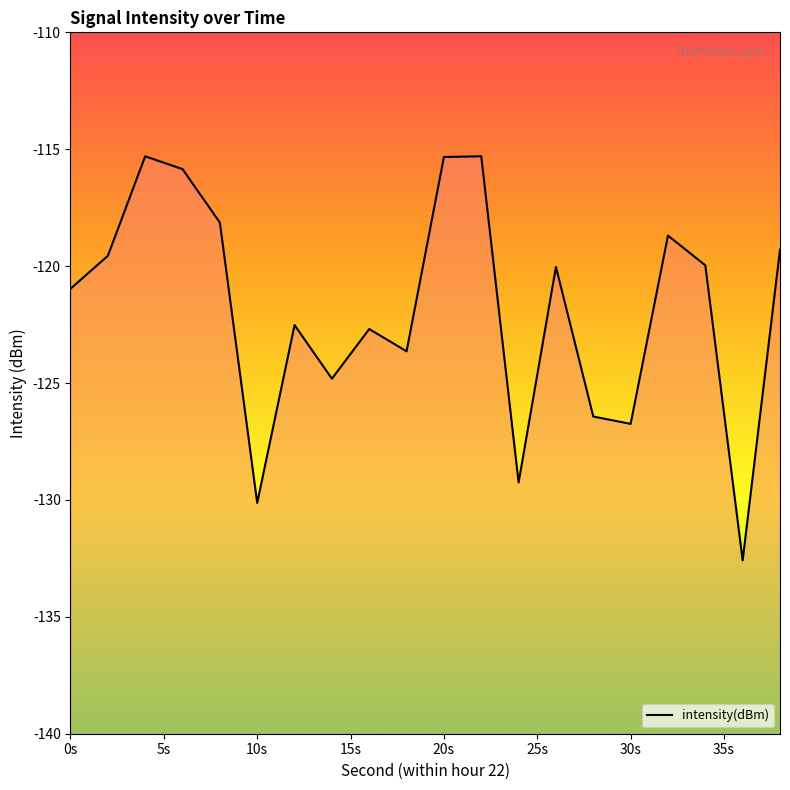

What is the minimum value shown in the chart?

-132.6